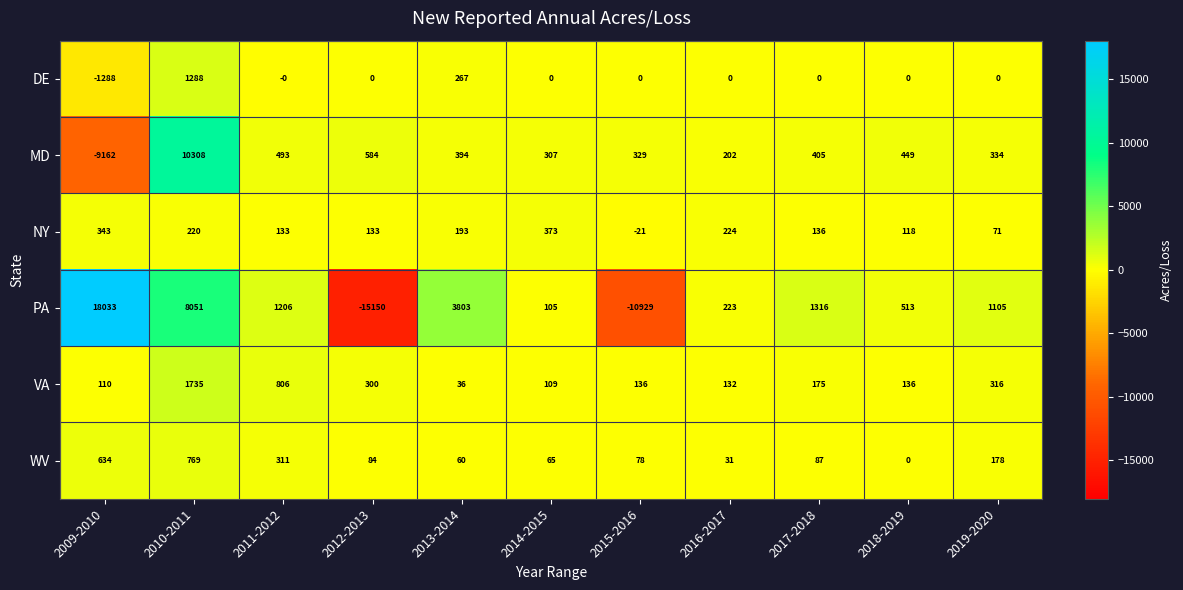

What is the difference between the second highest and minimum values in the MD series?

9746